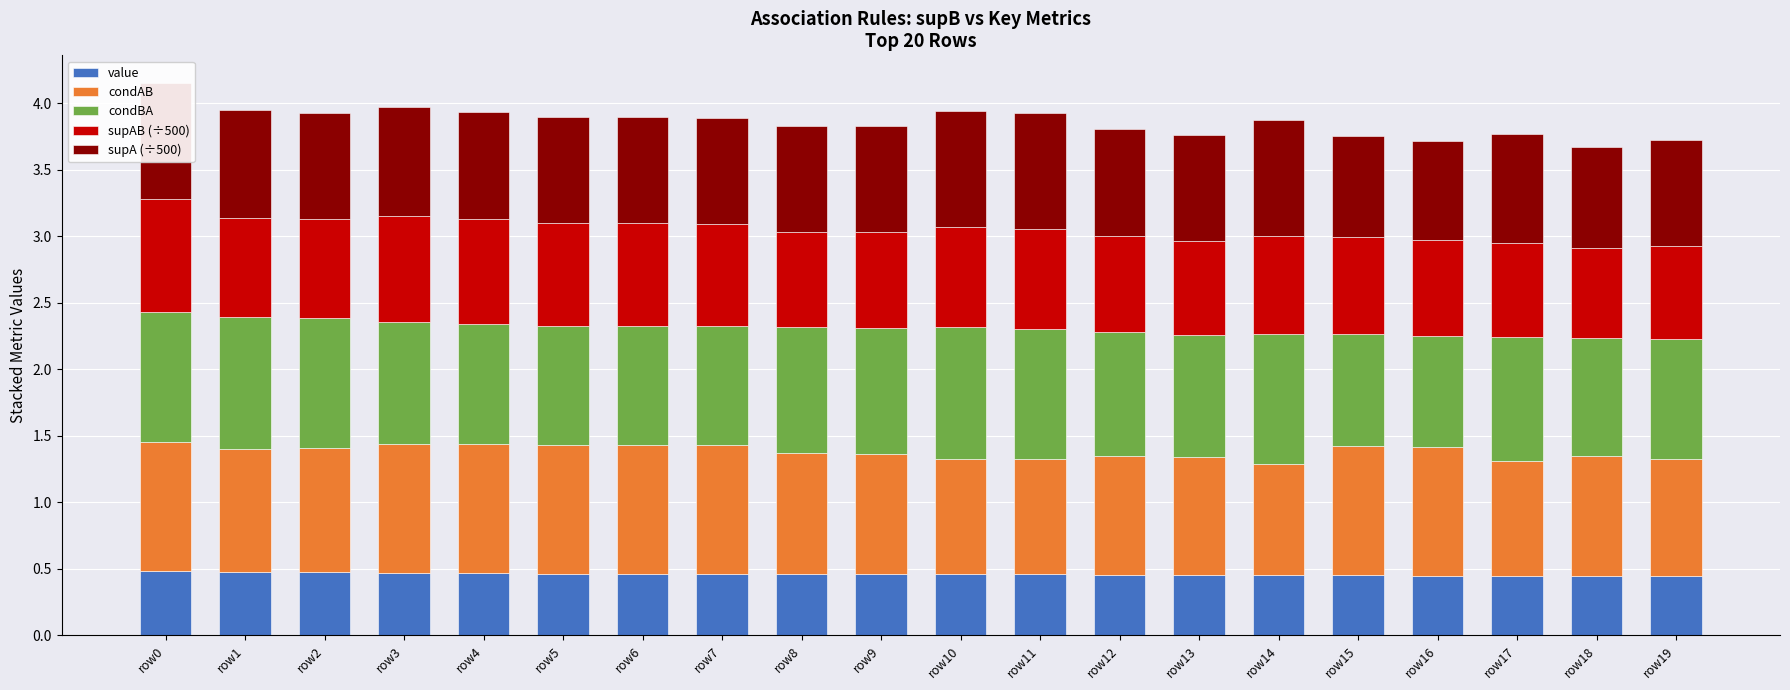

The value of supAB (÷500) at row0 is 0.8. True or false?

True